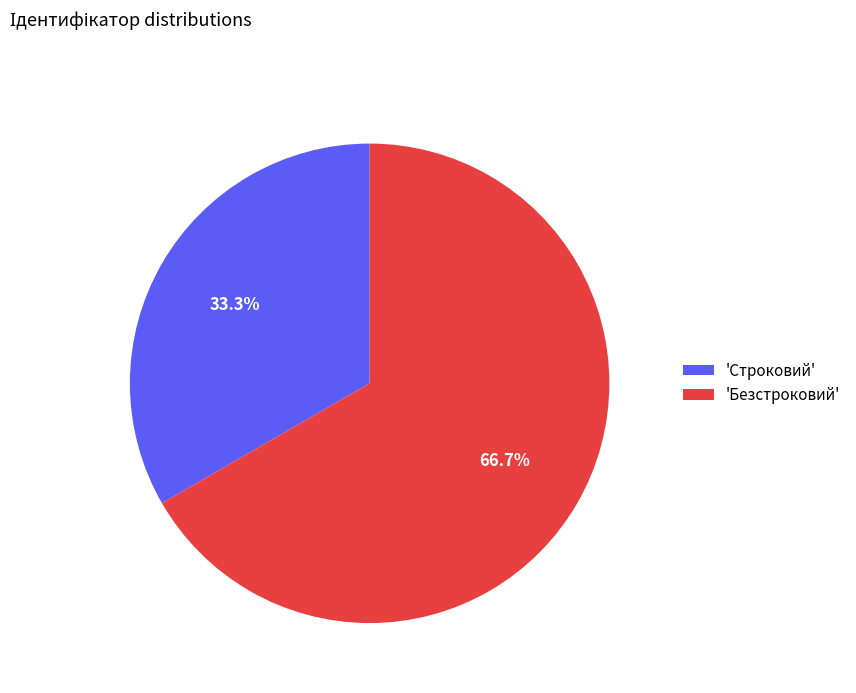

Combined, do 'Безстроковий' and 'Строковий' account for over 50%?

Yes